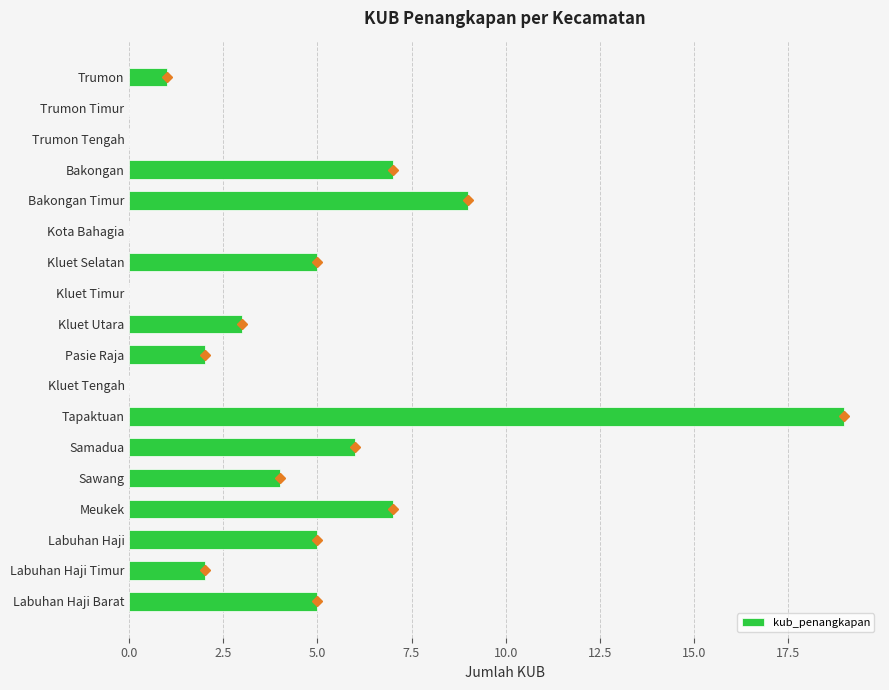

The value at Labuhan Haji Barat is 5. True or false?

True